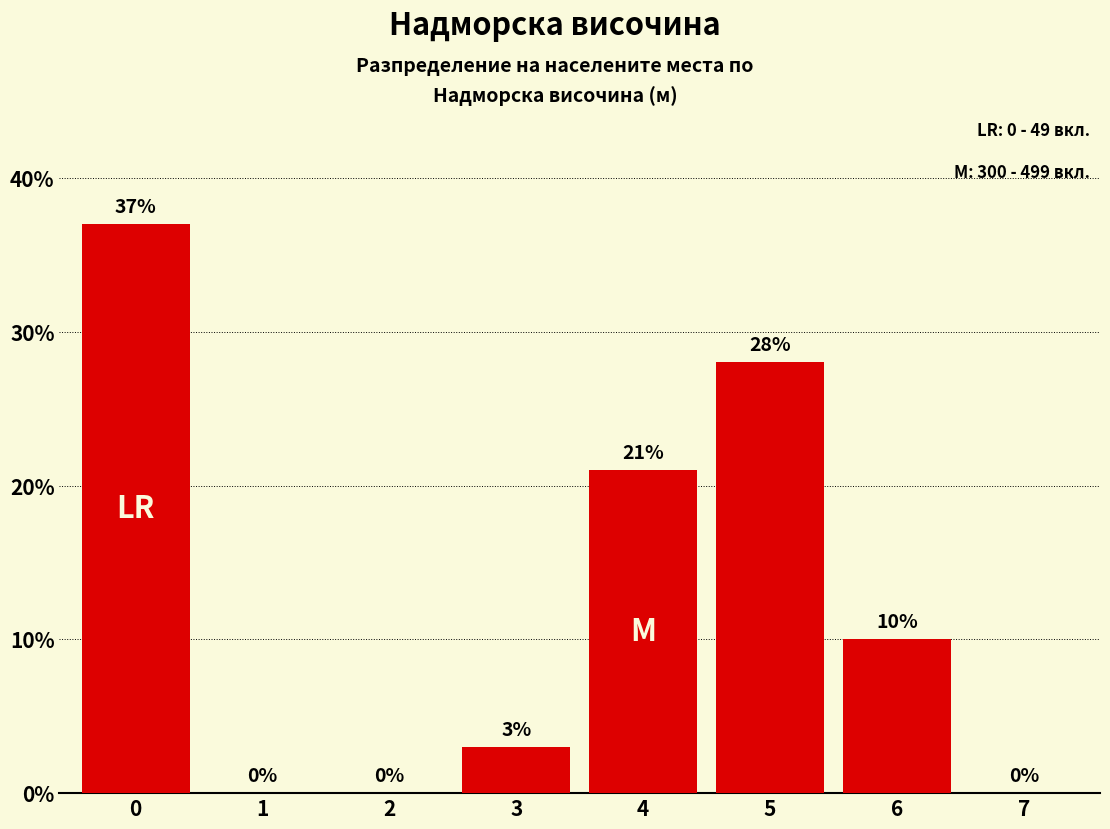

Reading left to right, transcribe all the data shown in this chart.

0=37	1=0	2=0	3=3	4=21	5=28	6=10	7=0